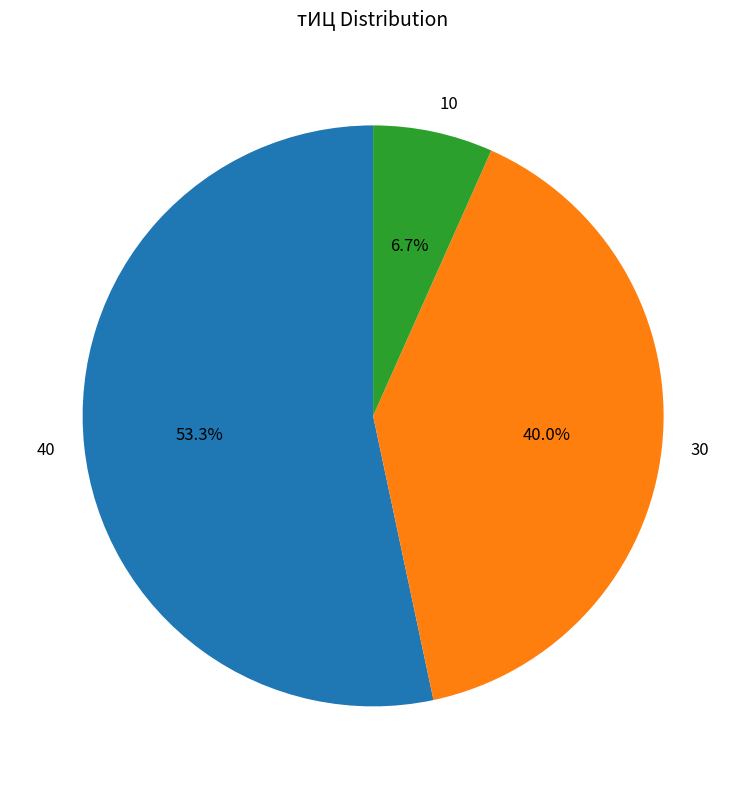

Approximately how many times larger is the value at 30 compared to 10?

6.0